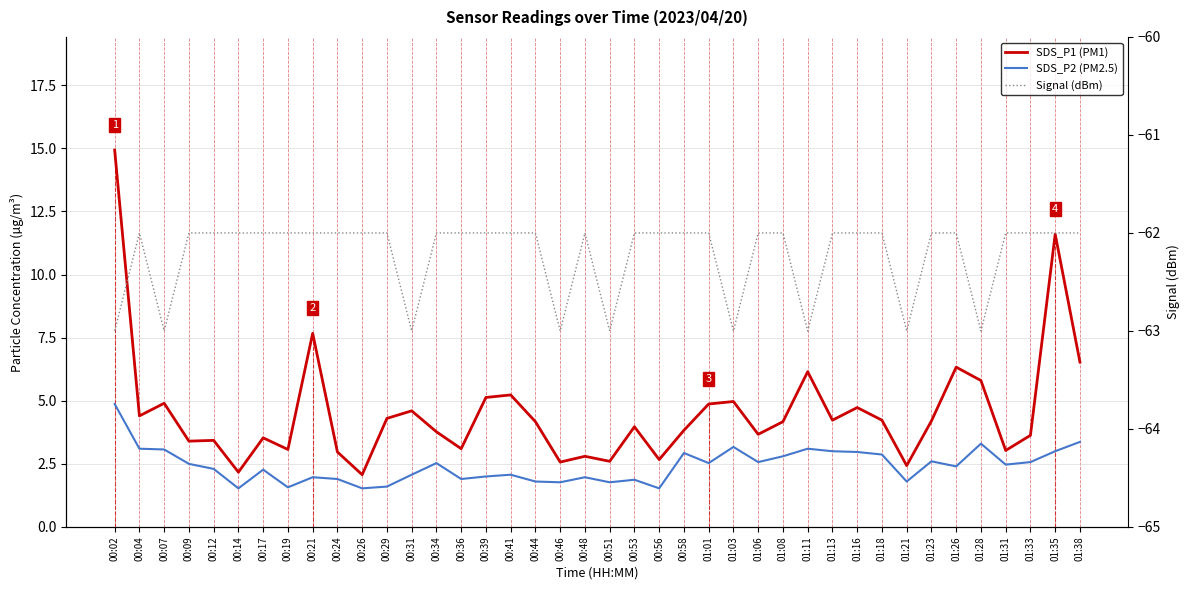

At which label does SDS_P1 (PM1) reach its peak?

00:02